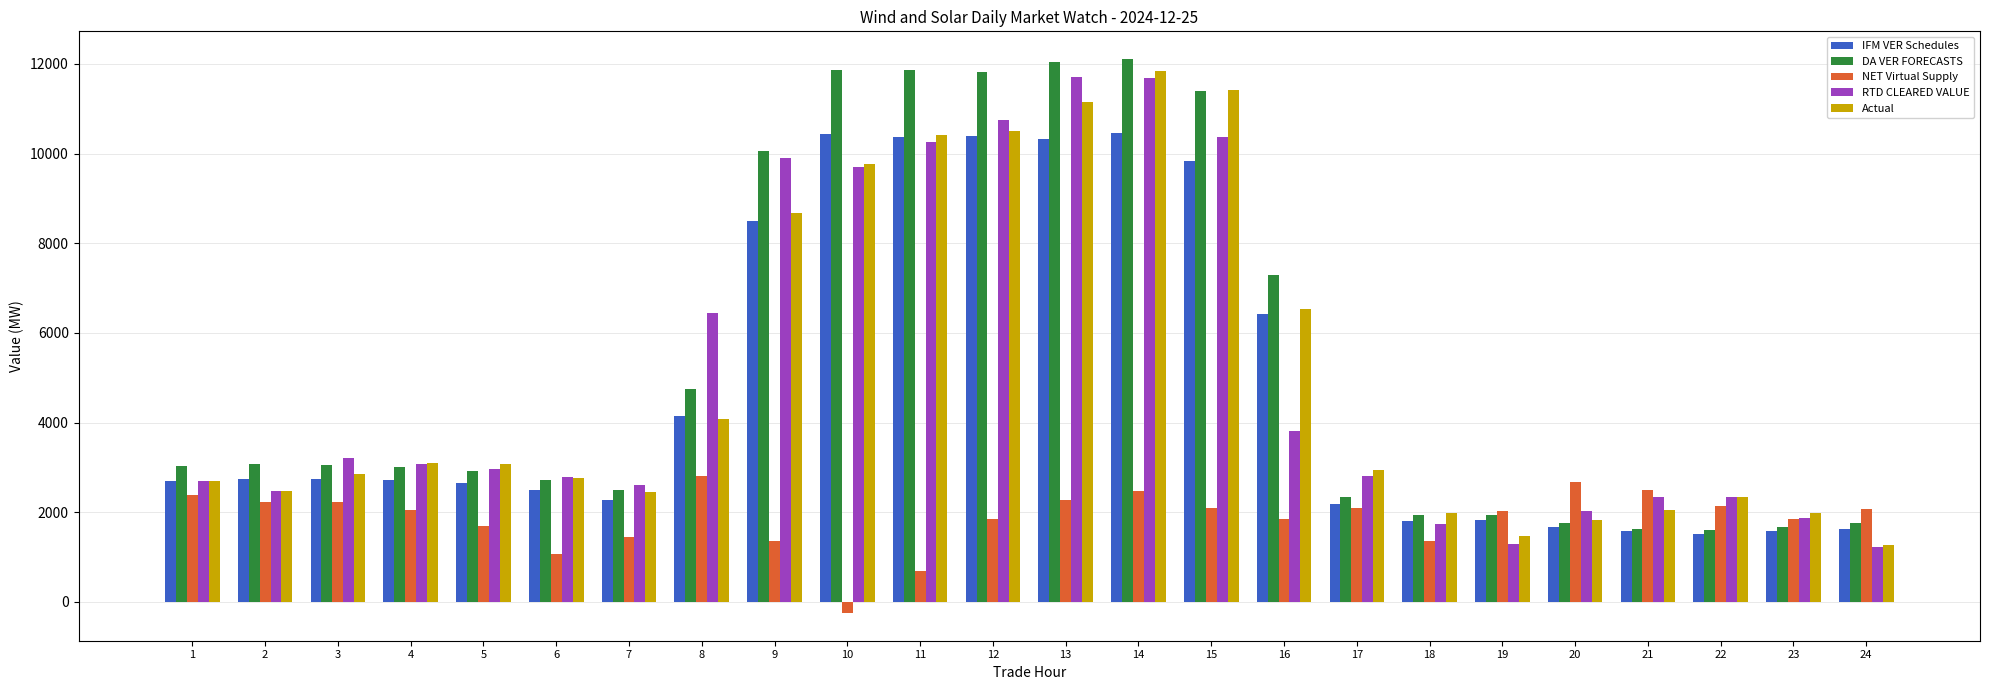

Is it true that RTD CLEARED VALUE equals 4550.7 at 1?

False